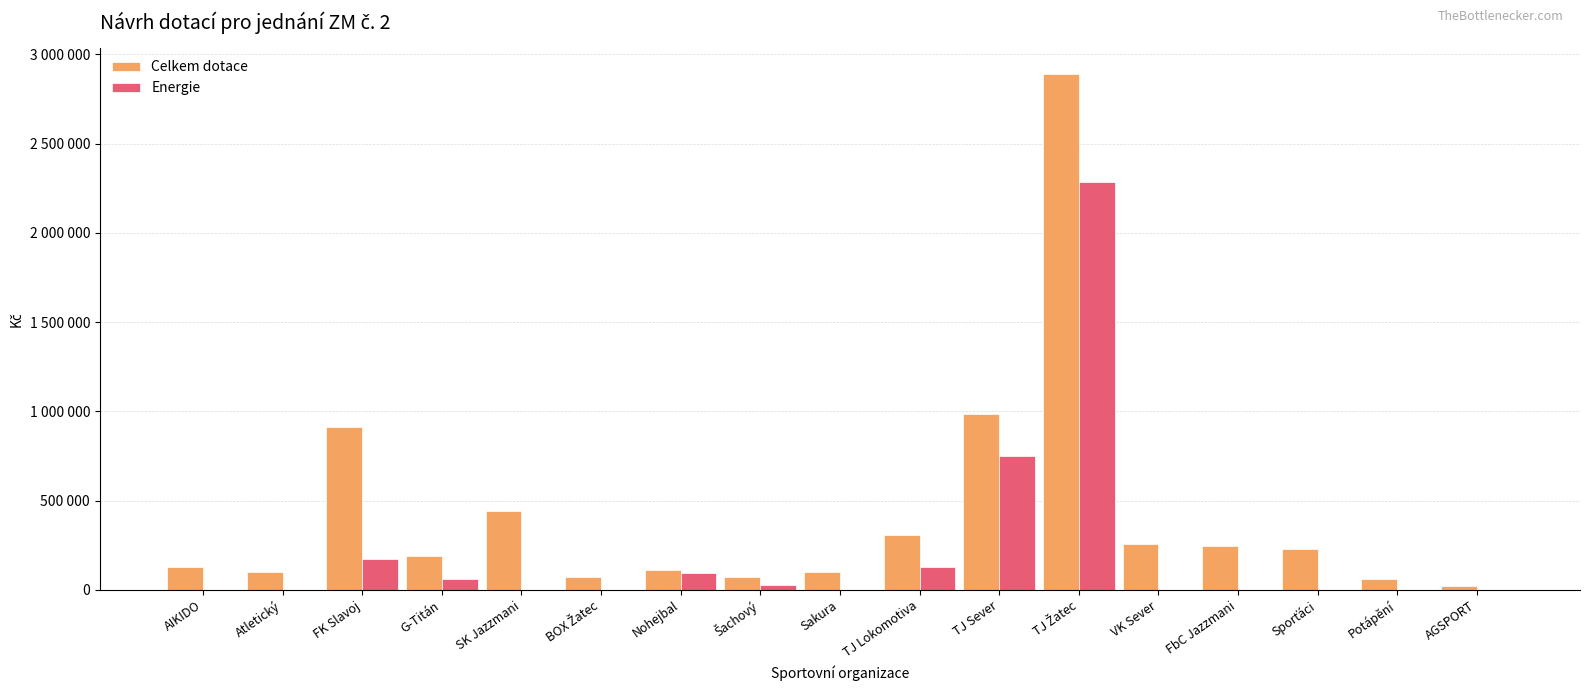

Are the bars grouped side by side (vs. stacked)?

Yes